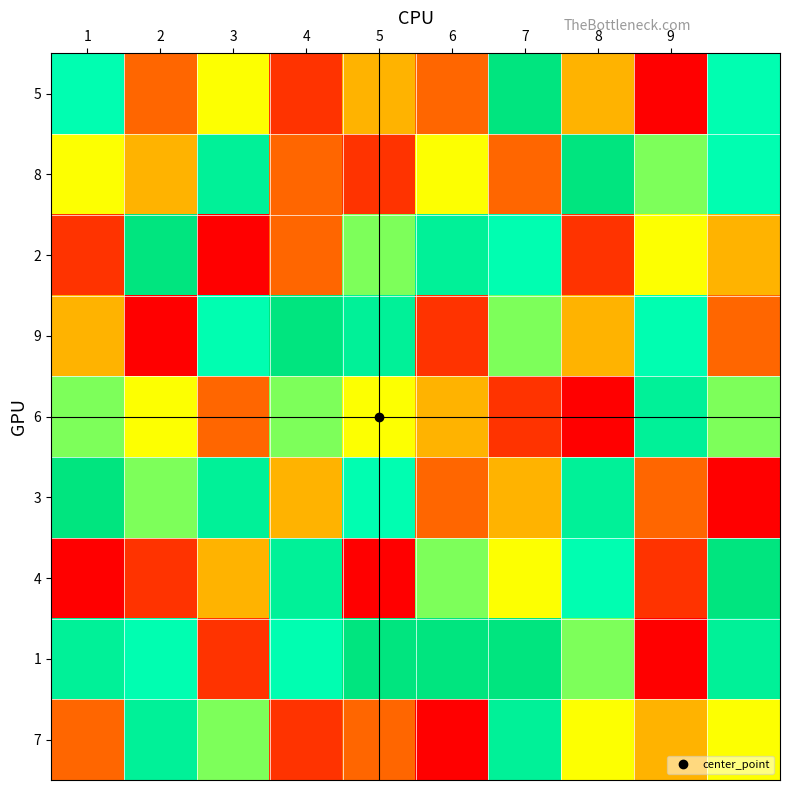

Count the number of categories in the chart.

10